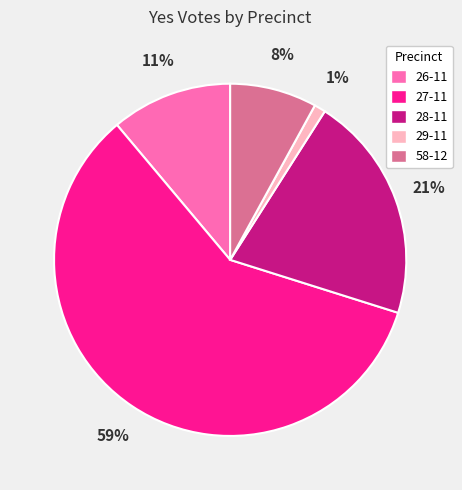

Rank the categories by value from highest to lowest.

27-11, 28-11, 26-11, 58-12, 29-11